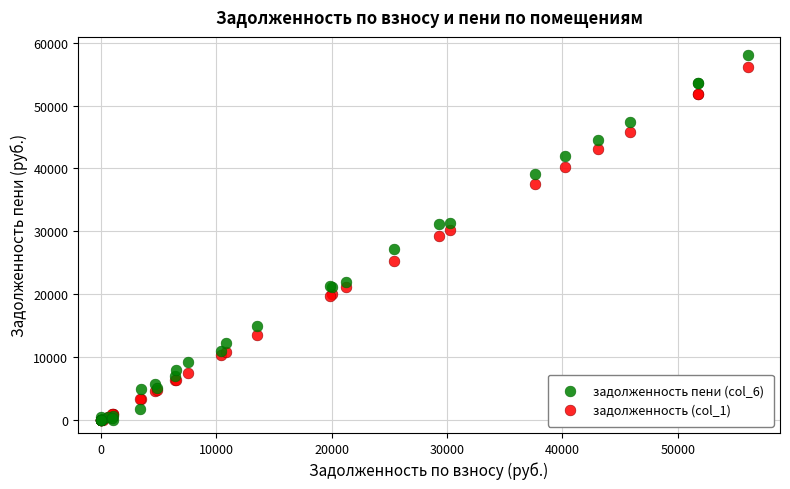

What are all the series names shown in the legend?

задолженность пени (col_6), задолженность (col_1)